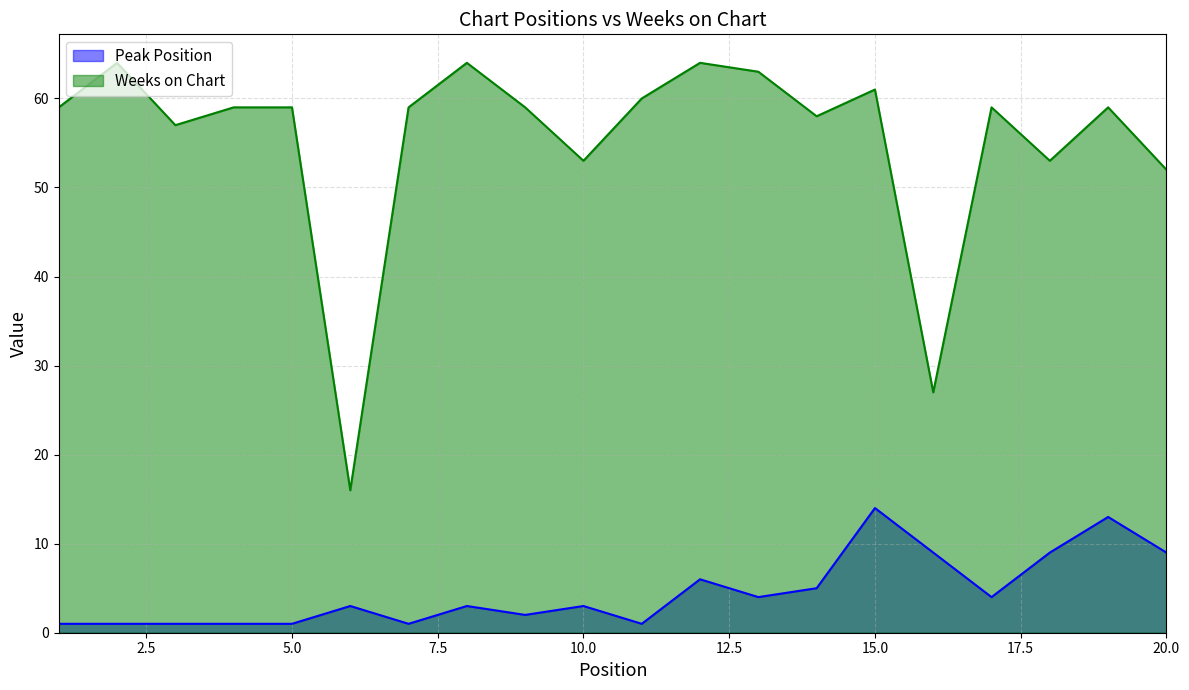

Which series has the widest spread of values?

Weeks on Chart